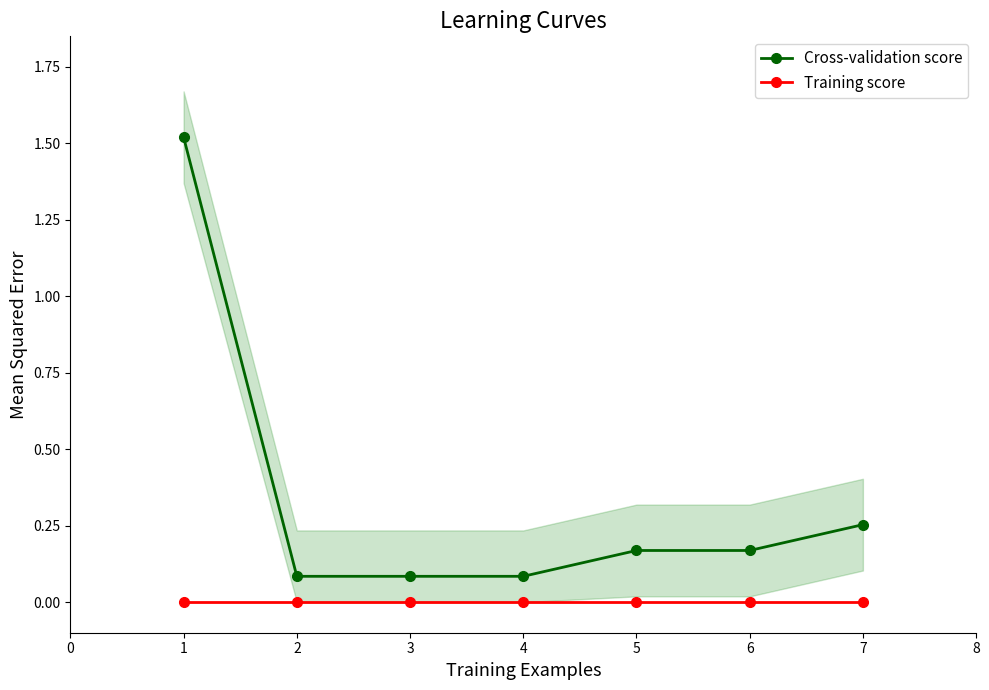

True or false: Training score and Cross-validation score cross at least once.

False